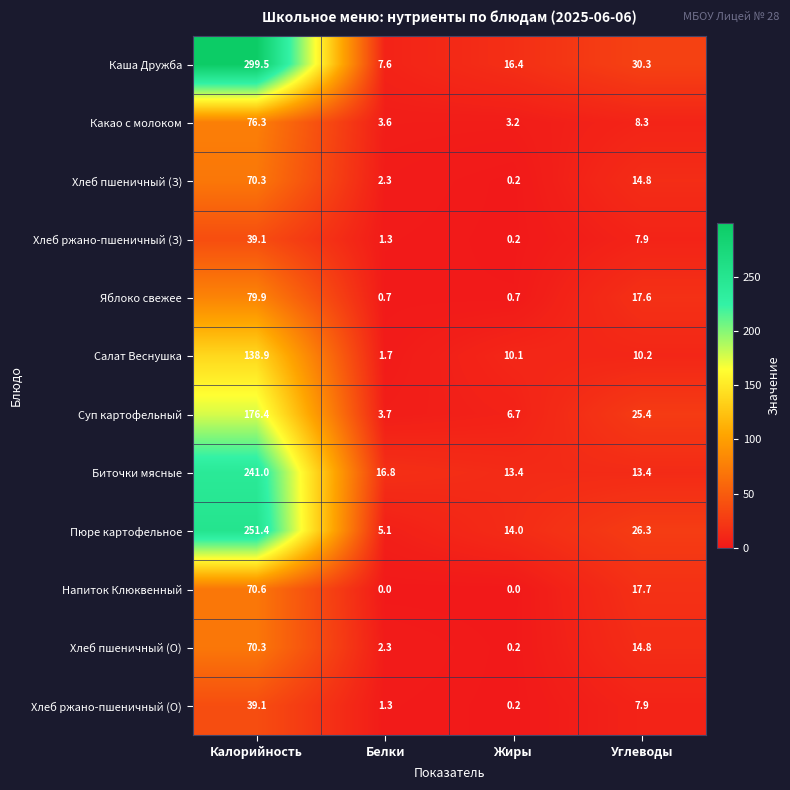

What is the sum of all Напиток Клюквенный values?

88.3